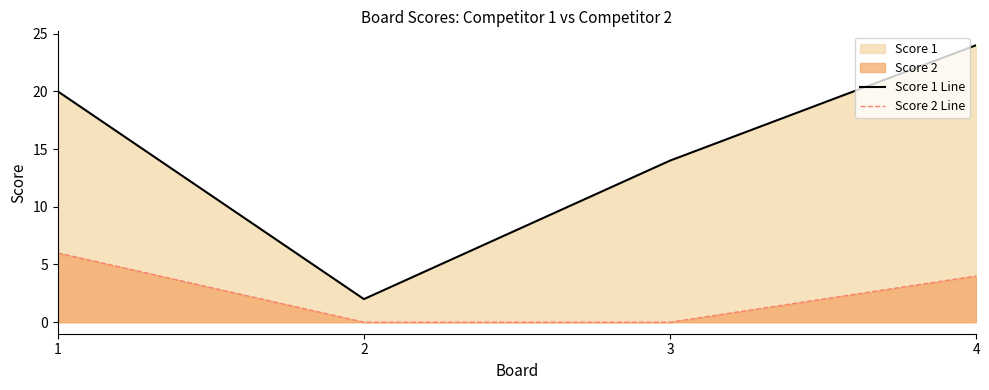

At which label is Score 2 Line closest to 3?

4